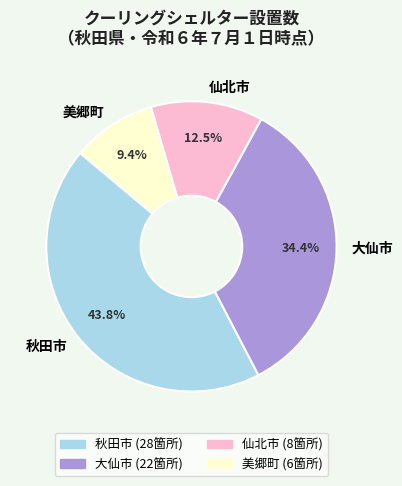

To the nearest percent, what is the average slice percentage?

25%